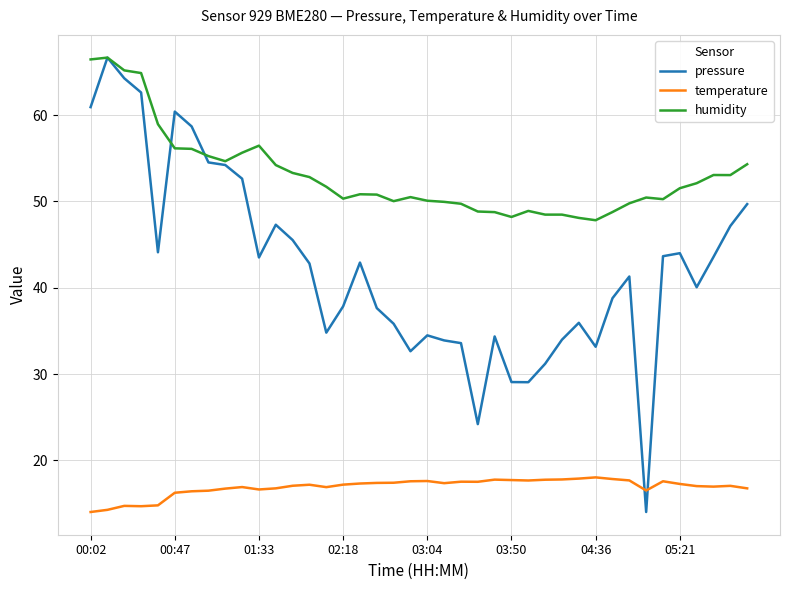

What is the lowest value of the temperature series?

14.0